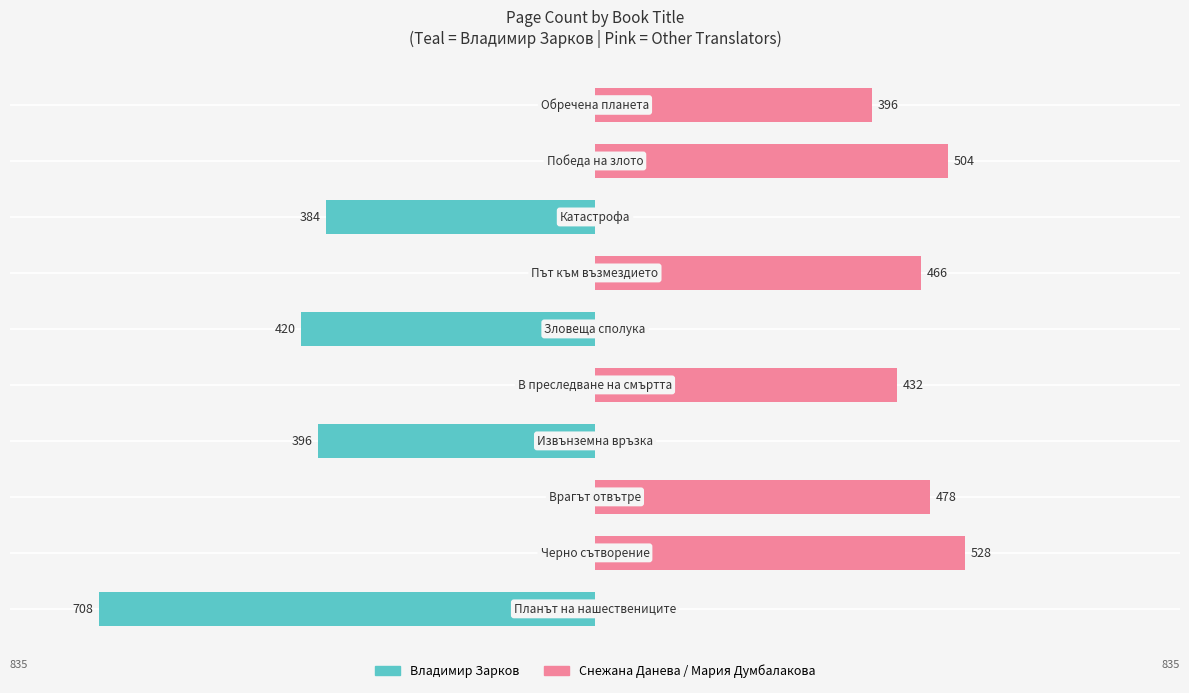

What value does the Снежана Данева / Мария Думбалакова series have at 4, to the nearest 10?

430